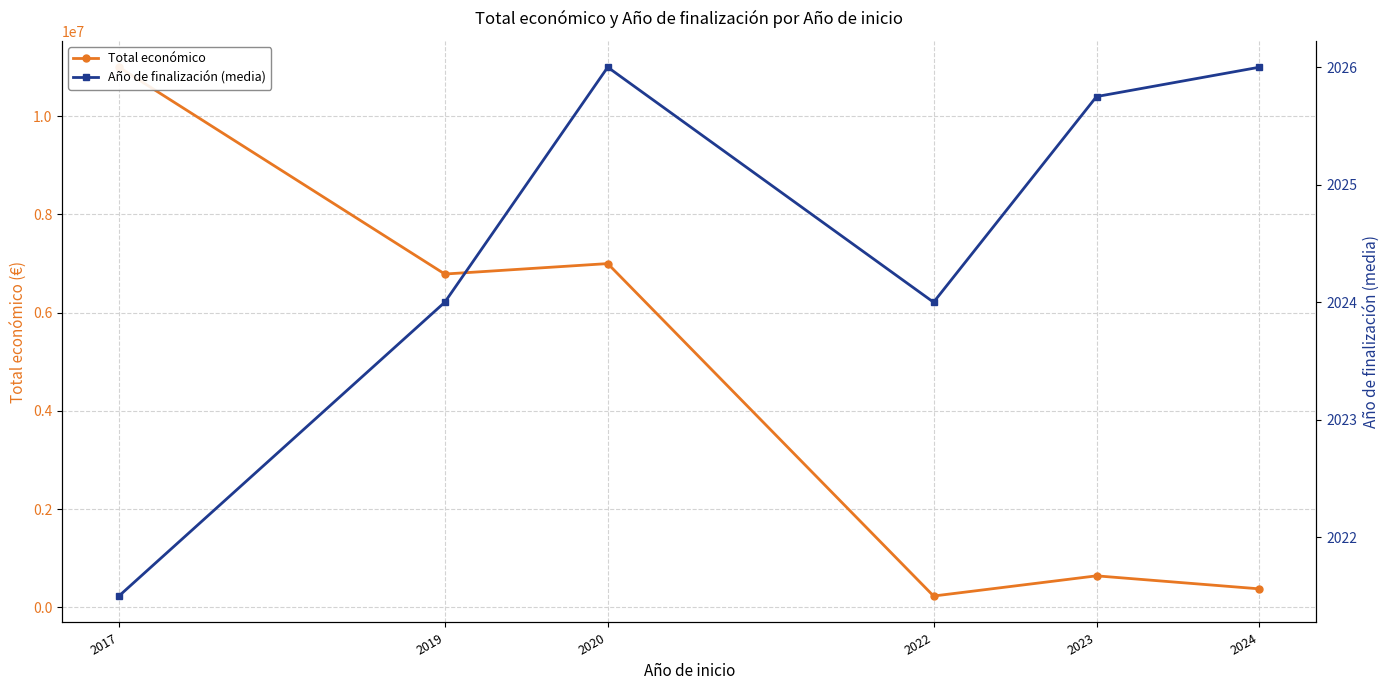

What is the value of the Año de finalización (media) point at the 3rd from the left?

2026.0